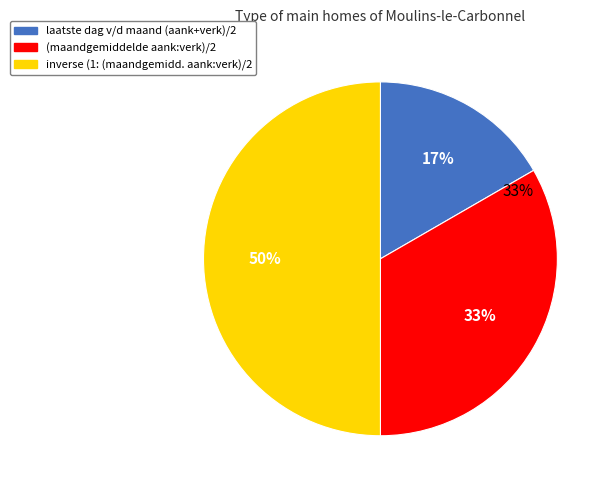

What is the largest slice in the pie chart?

inverse (1: (maandgemidd. aank:verk)/2